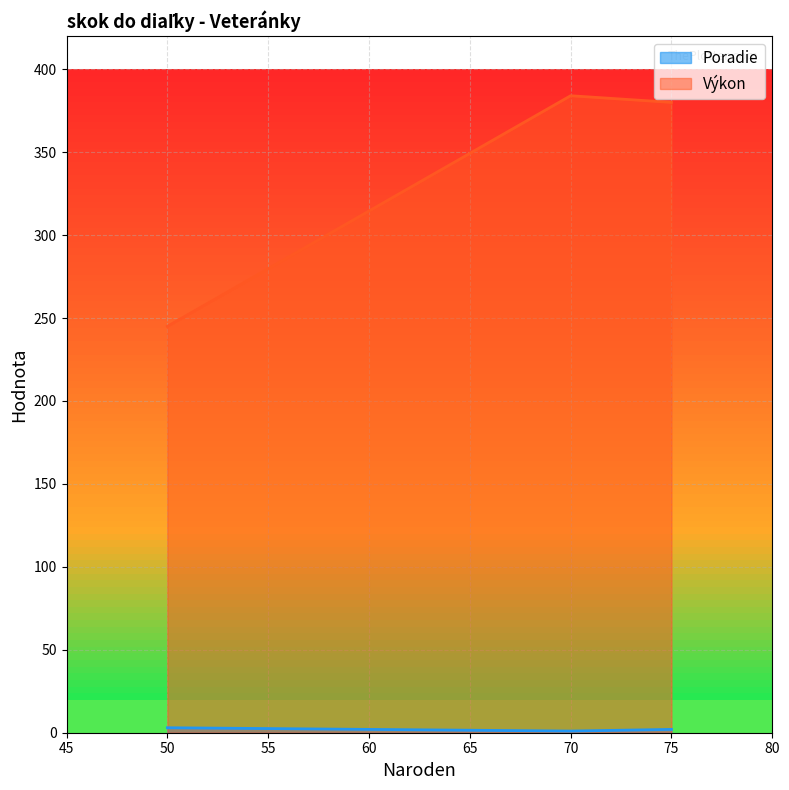

What is the average value of the Výkon series?

336